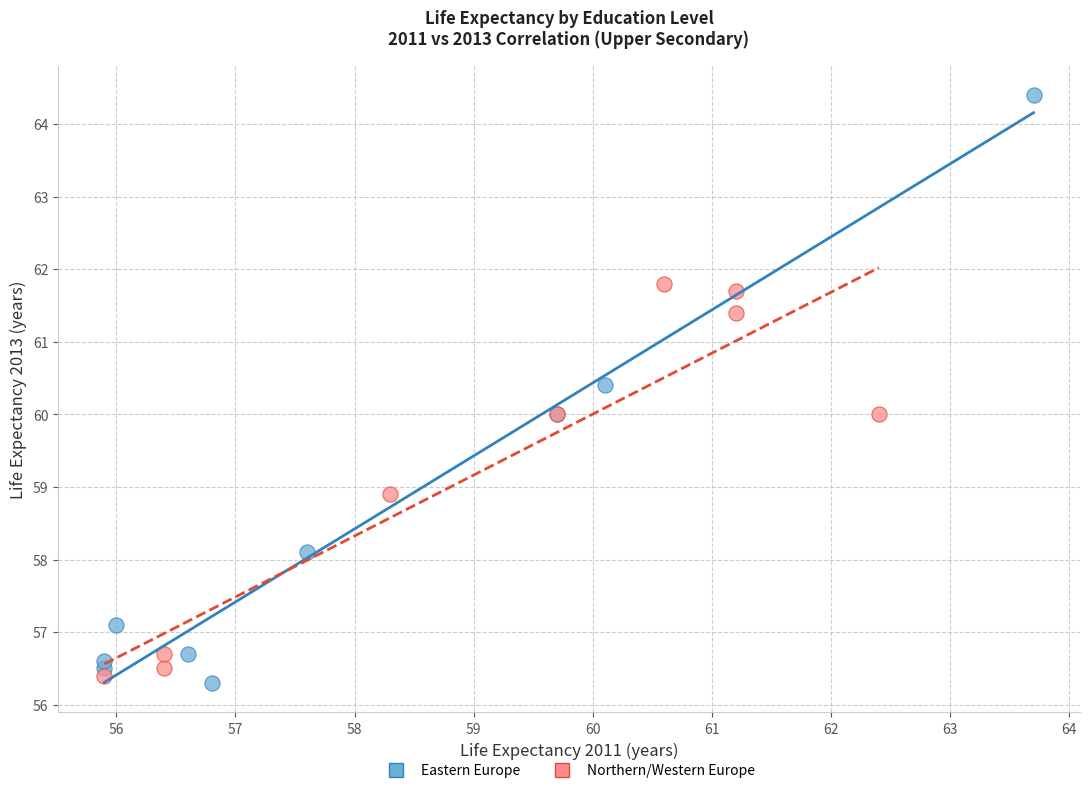

Which series reaches the maximum Y coordinate?

Eastern Europe